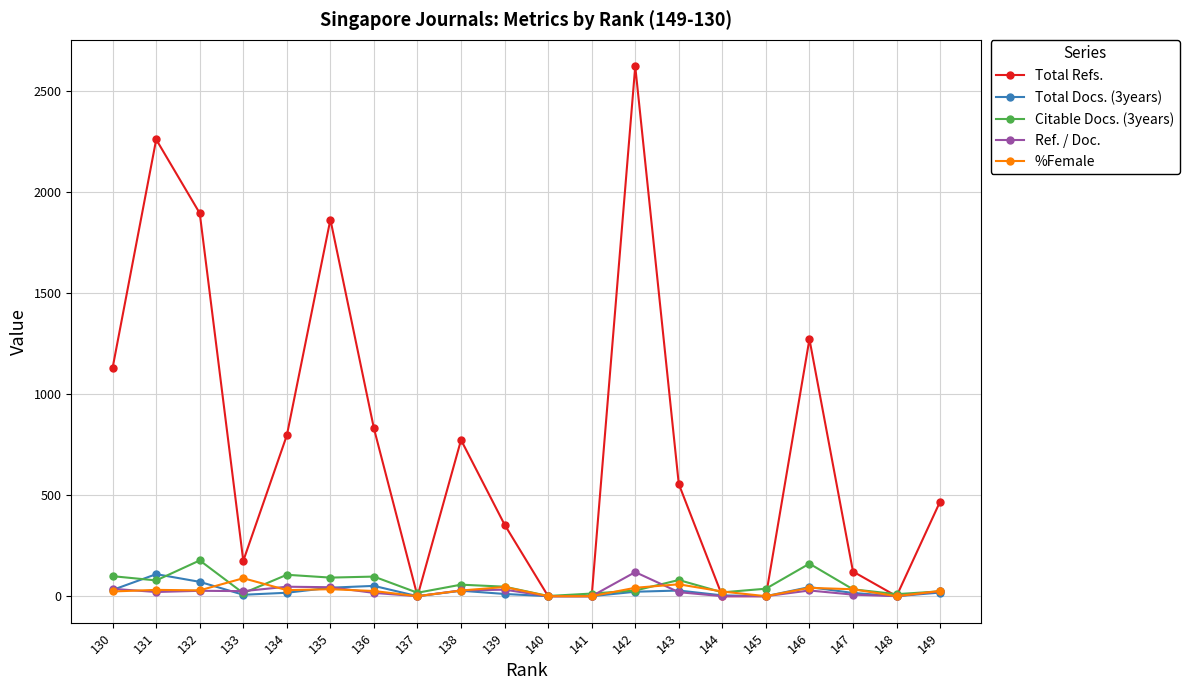

What is the greatest value displayed?

2622.0